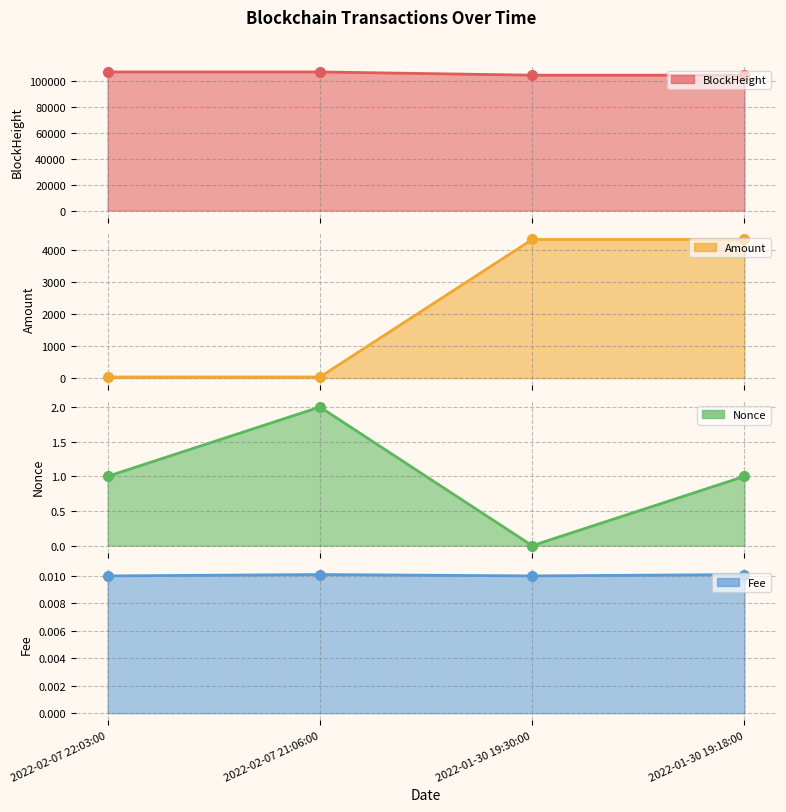

Is it true that BlockHeight equals 104420.0 at 2022-01-30 19:18:00?

True